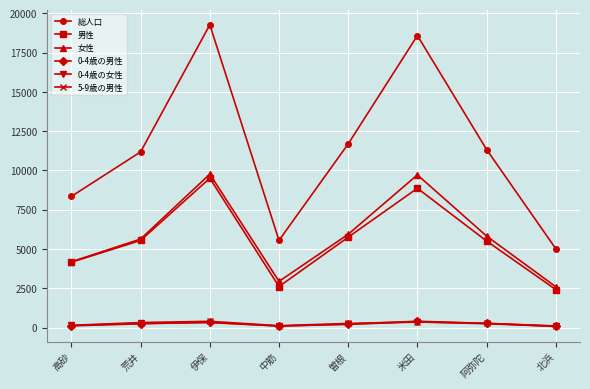

What is the label of the 5th point from the left?

曽根